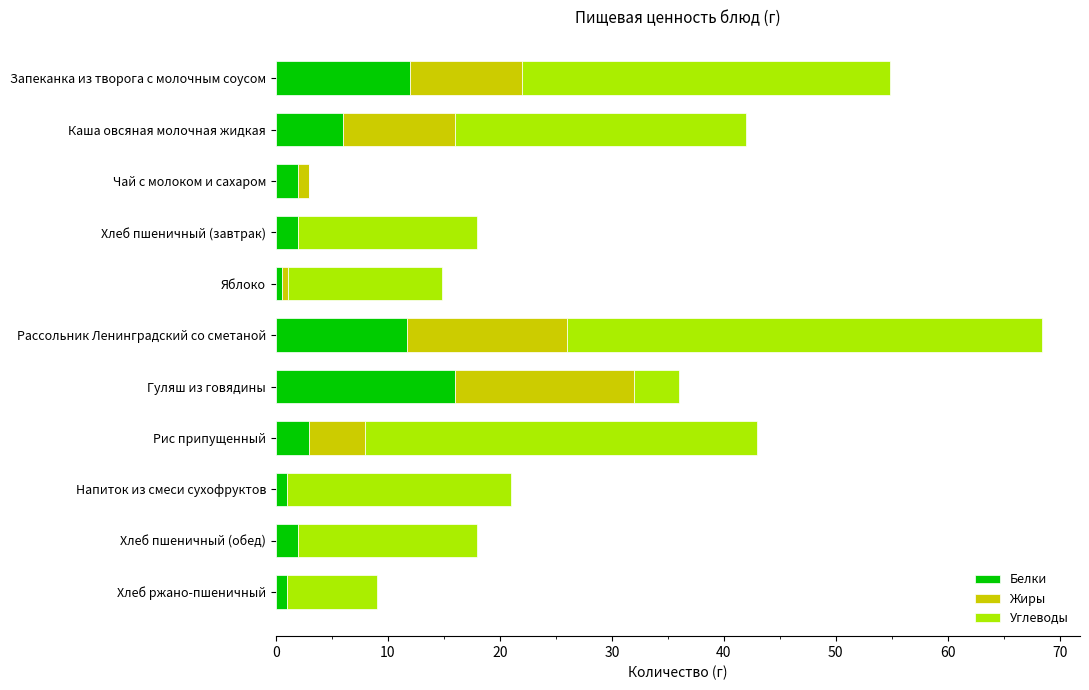

At which category is the sum across all series the highest?

Рассольник Ленинградский со сметаной